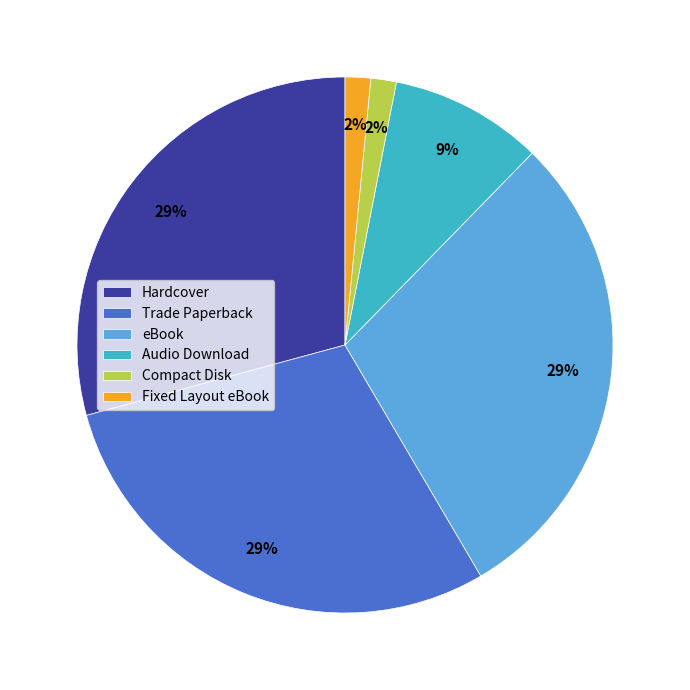

To the nearest percent, what is the average slice percentage?

17%